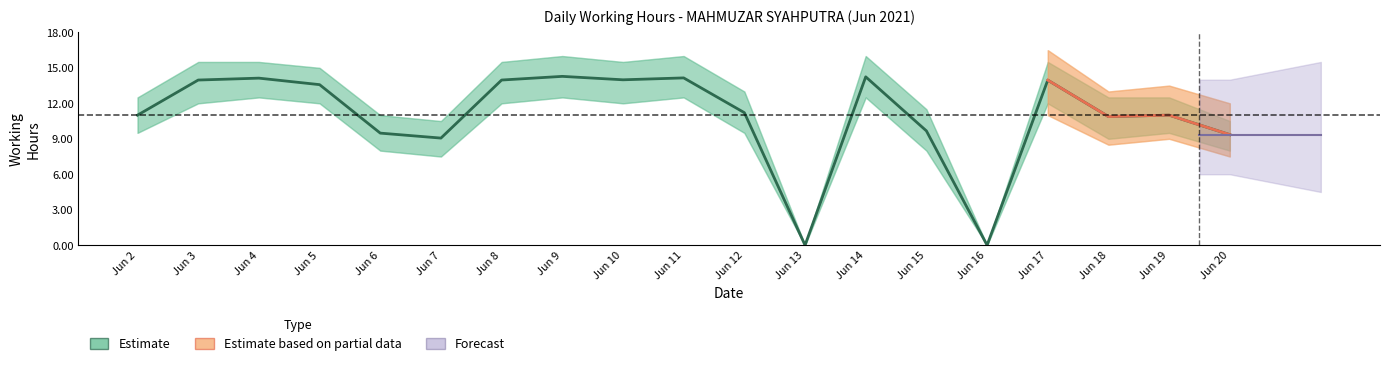

Between 13 and 7, which is larger?

7